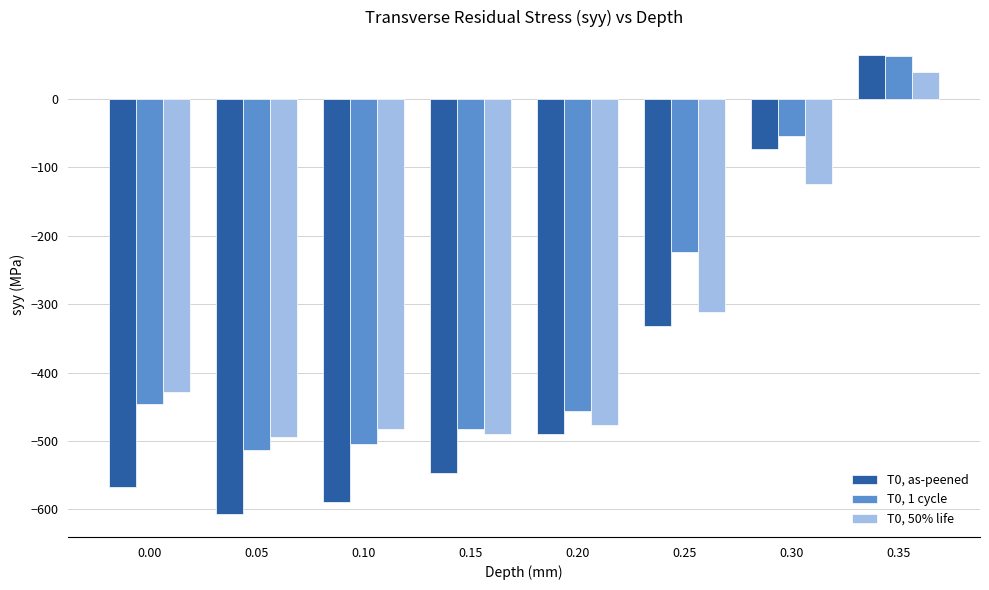

What is the difference between the maximum and second lowest values in the T0, as-peened series?

655.1